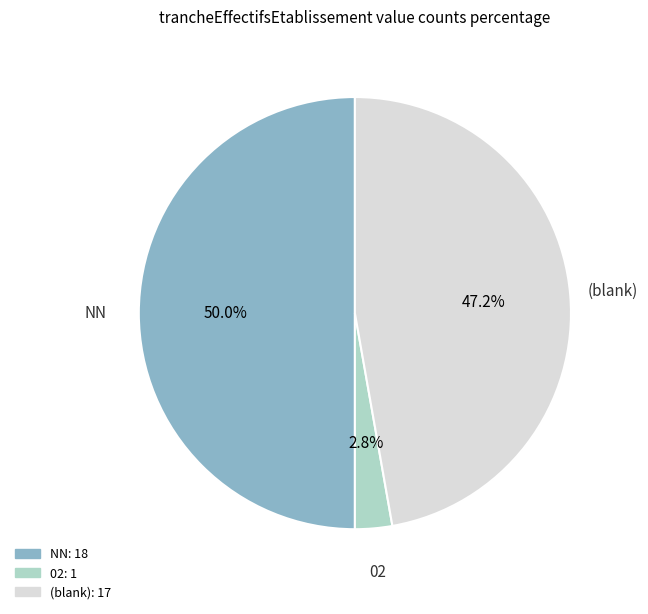

Is there any slice that represents more than half of the pie?

No